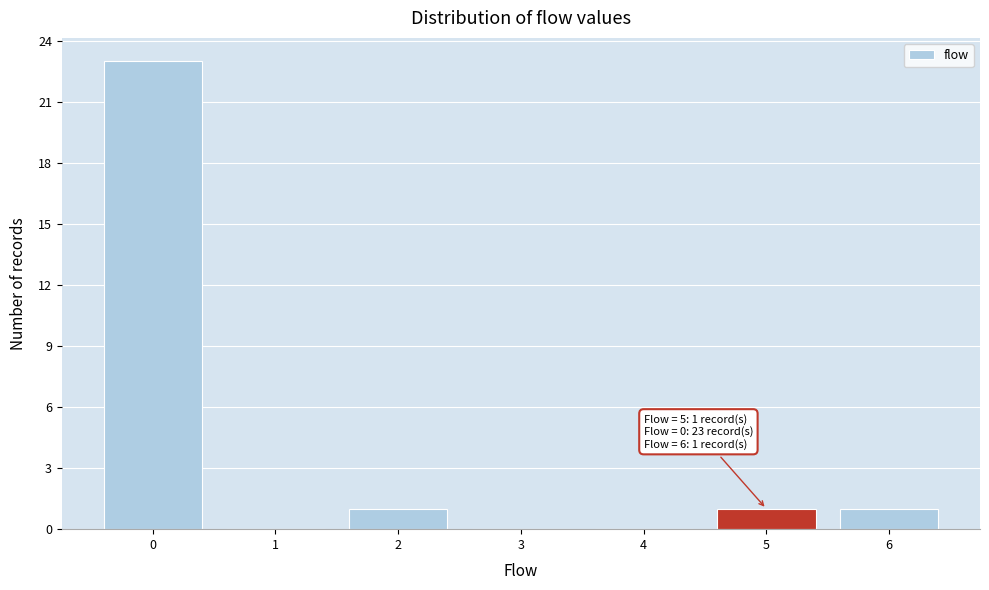

Which range on the x-axis has the tallest bar?

-0.5 to 0.5